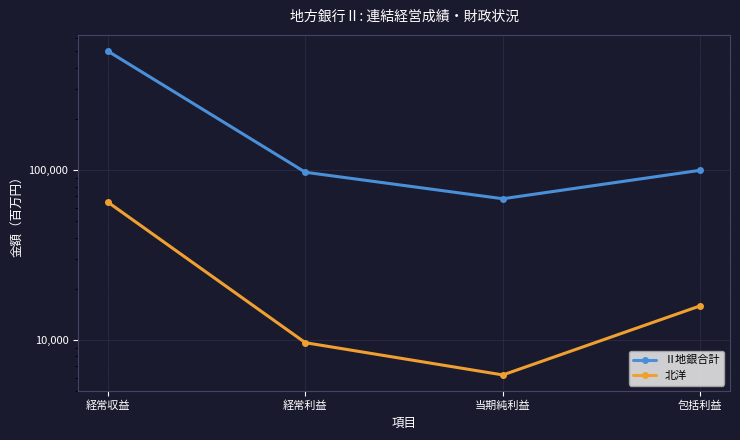

How many data points in 北洋 are above 15891?

1